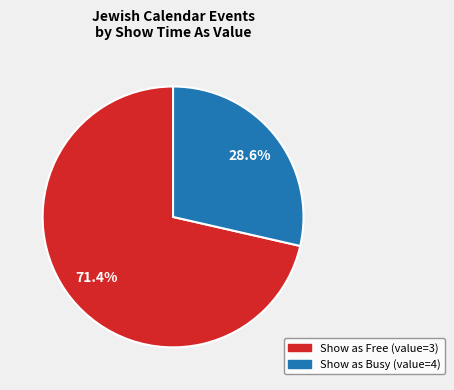

Is there any slice that represents more than half of the pie?

Yes